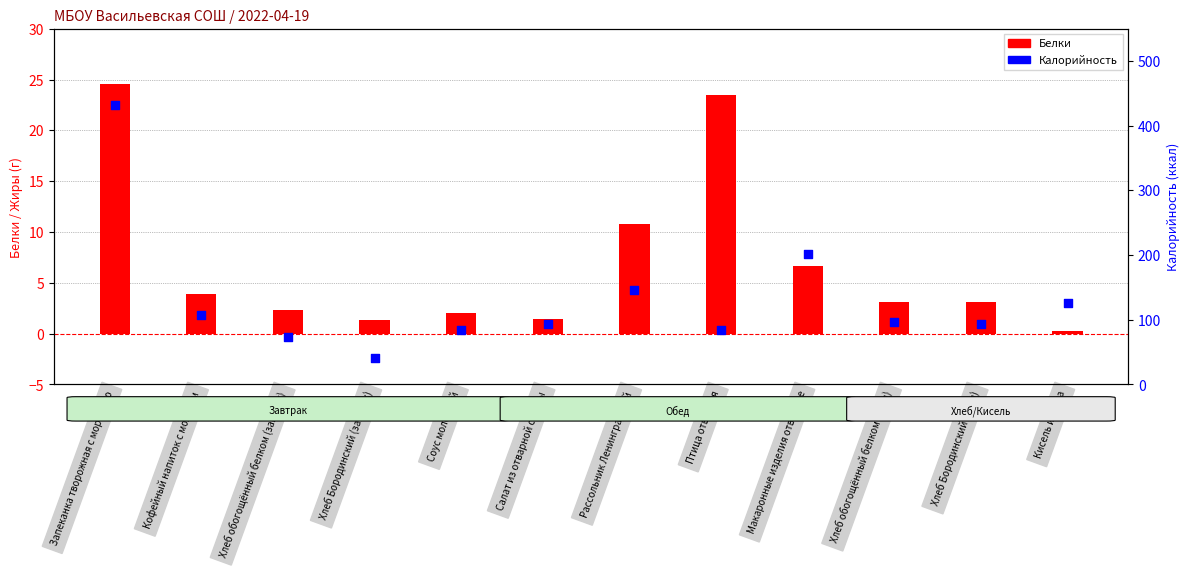

At how many categories does at least one series exceed 97?

6